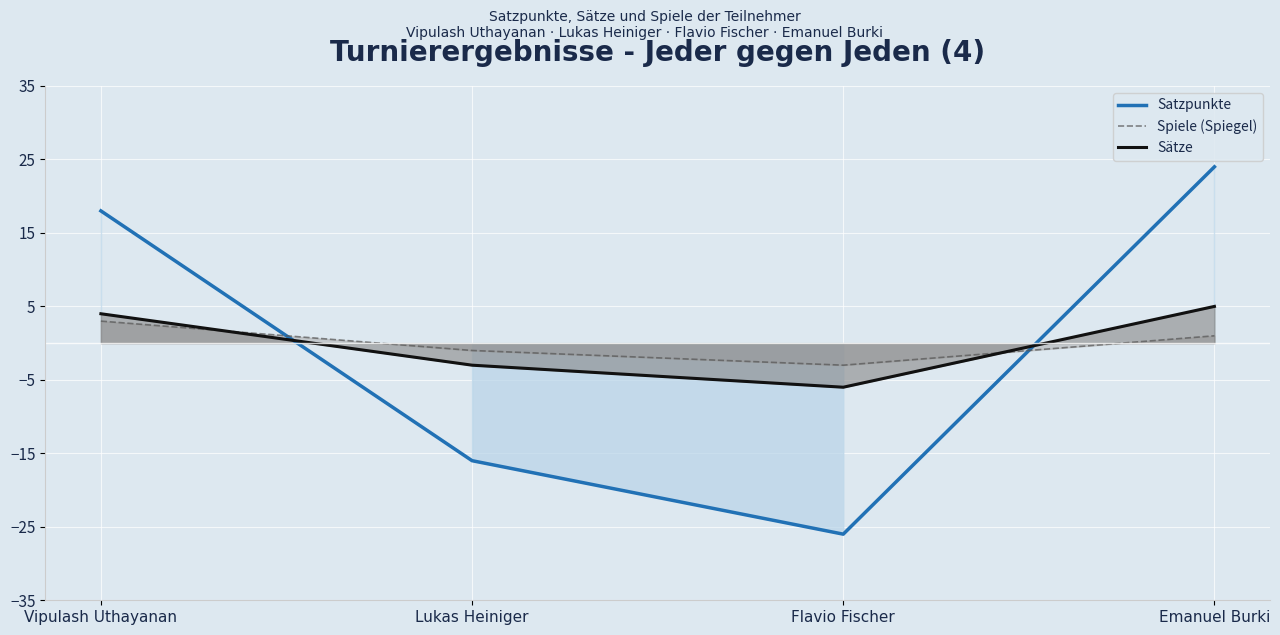

How many interior local valleys does the Spiele (Spiegel) series have?

1